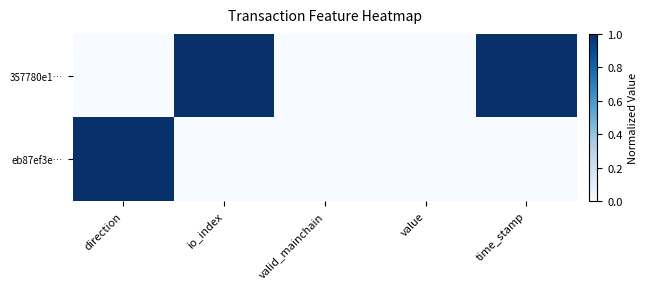

Count the number of categories in the chart.

5